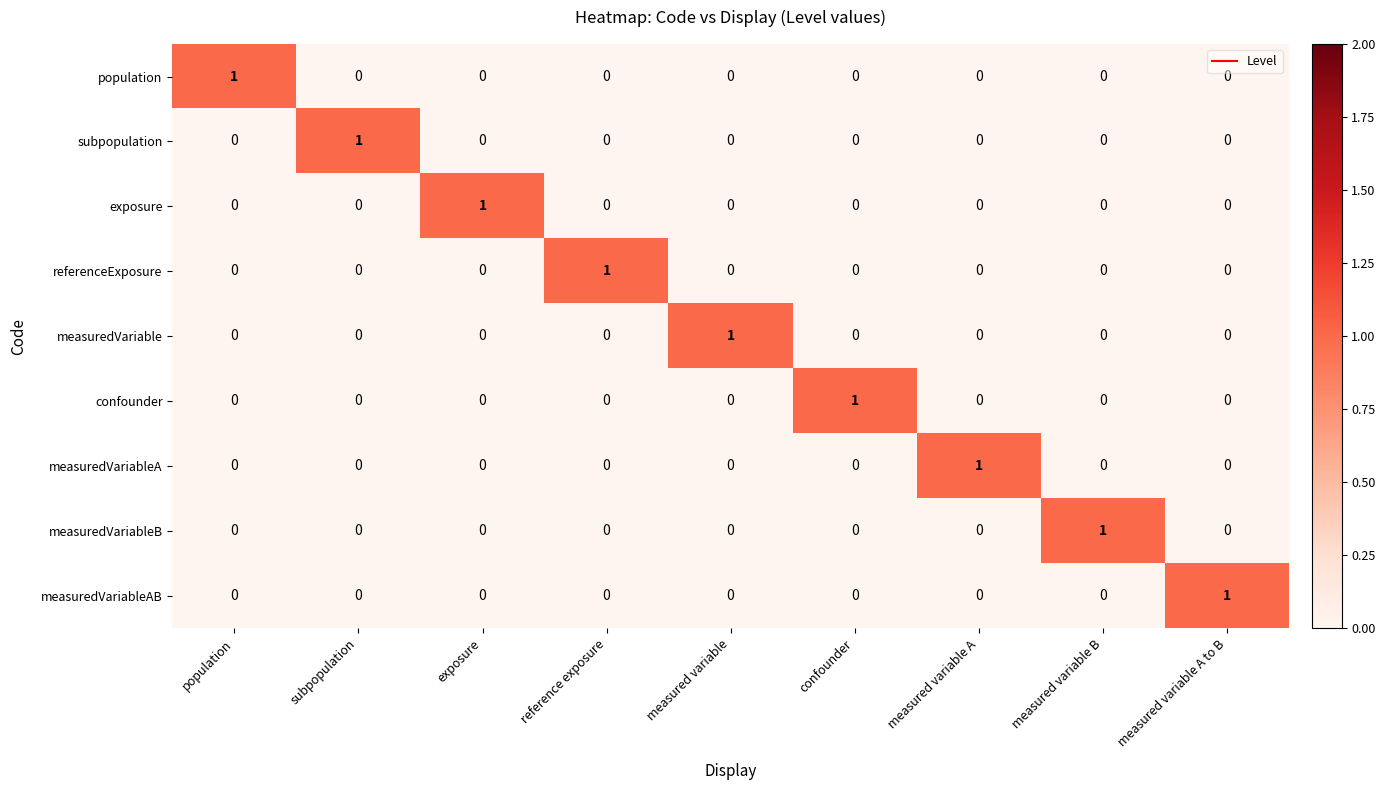

What is the spread (max minus min) of values at measured variable A?

1